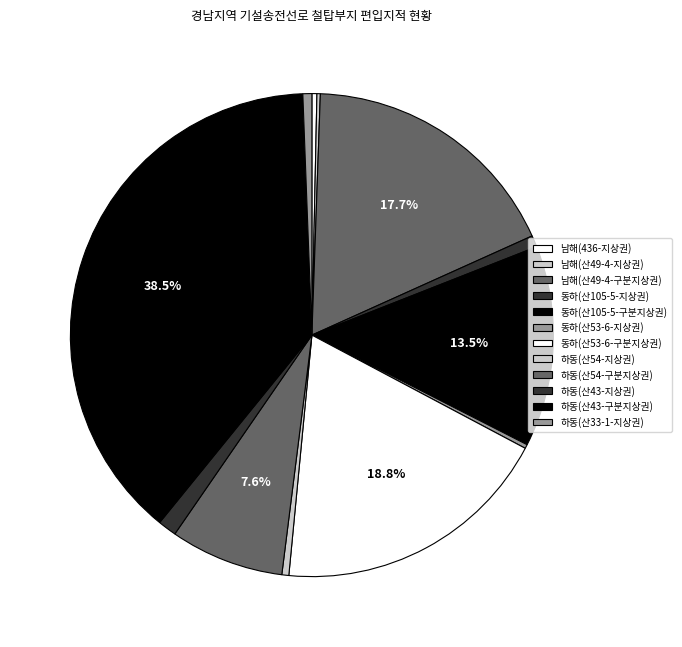

Which category has the biggest portion of the pie?

하동(산43-구분지상권)